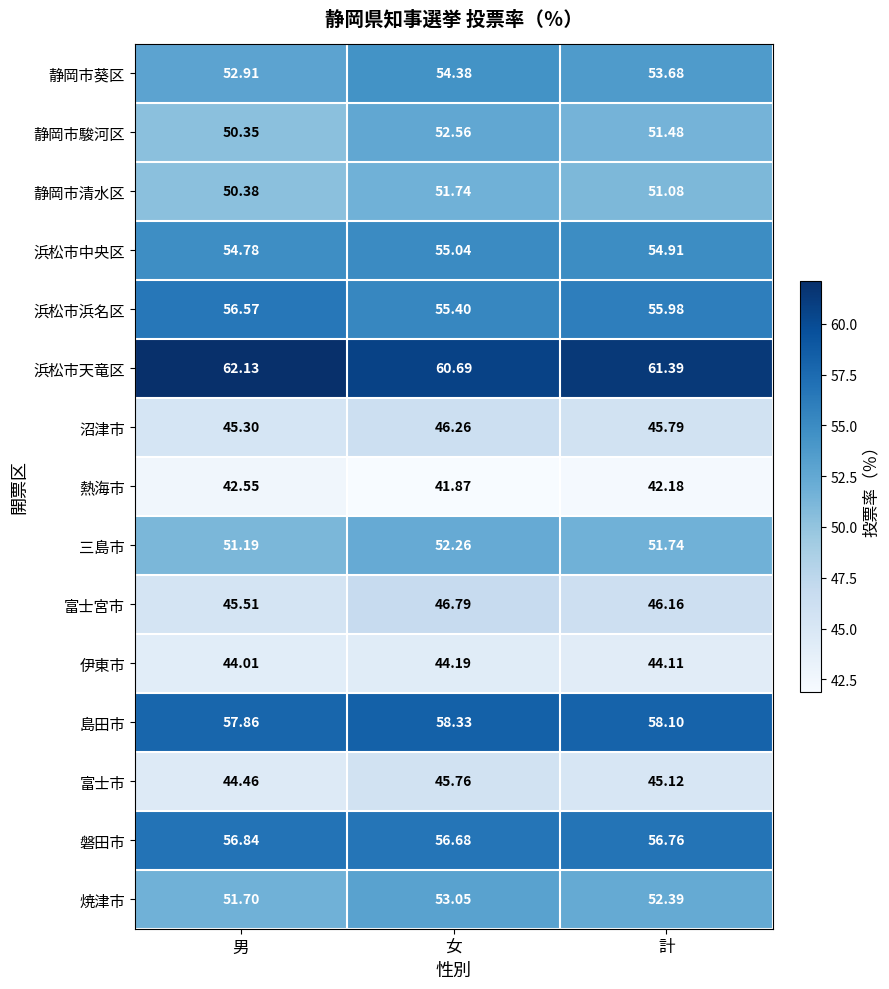

Count the number of categories in the chart.

3